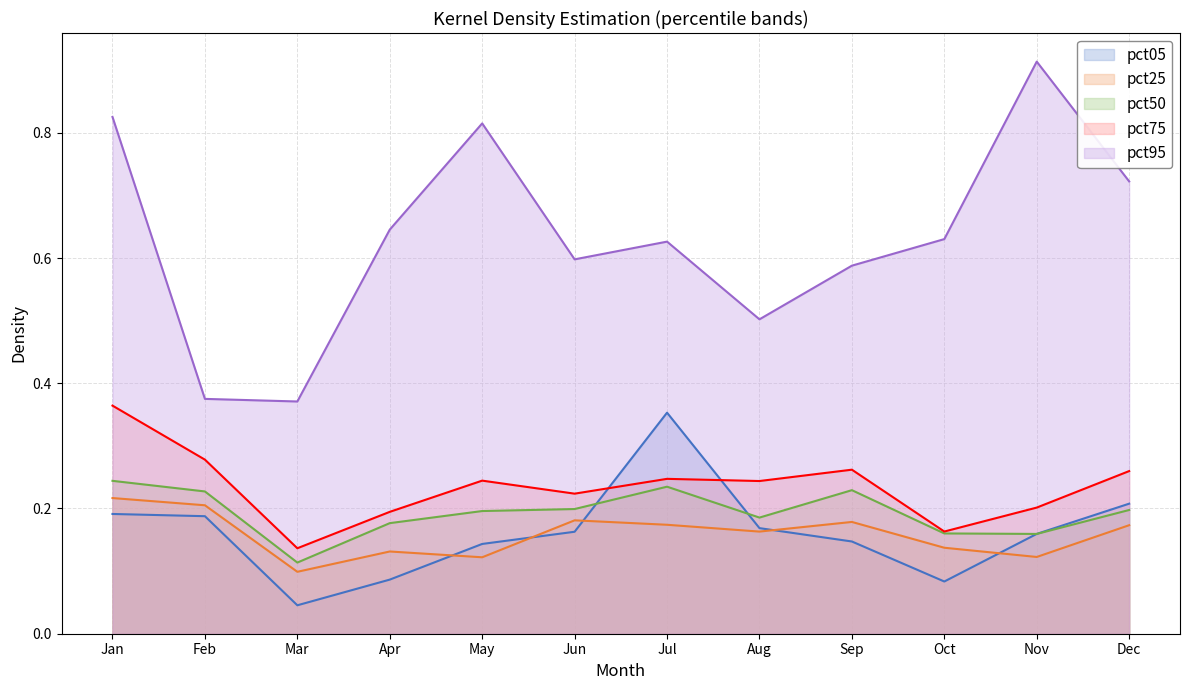

Reading left to right, transcribe all the data shown in this chart.

pct05: 0.2	0.2	0.0	0.1	0.1	0.2	0.4	0.2	0.1	0.1	0.2	0.2
pct25: 0.2	0.2	0.1	0.1	0.1	0.2	0.2	0.2	0.2	0.1	0.1	0.2
pct50: 0.2	0.2	0.1	0.2	0.2	0.2	0.2	0.2	0.2	0.2	0.2	0.2
pct75: 0.4	0.3	0.1	0.2	0.2	0.2	0.2	0.2	0.3	0.2	0.2	0.3
pct95: 0.8	0.4	0.4	0.6	0.8	0.6	0.6	0.5	0.6	0.6	0.9	0.7